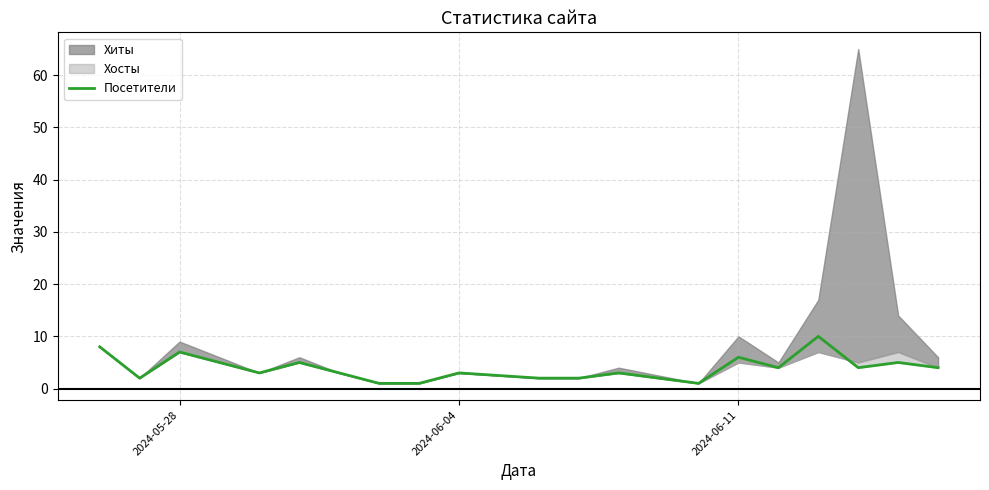

What is the difference between the second highest and second lowest values?

7